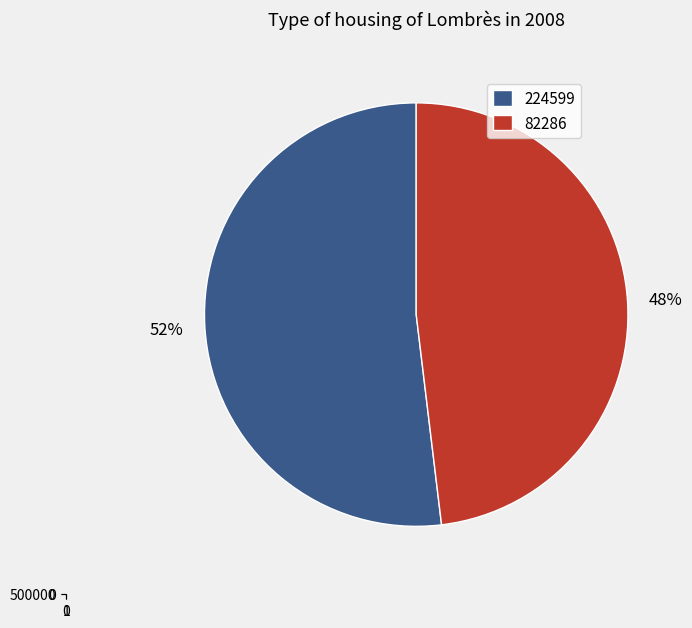

To the nearest percent, what is the combined percentage of 82286 and 224599?

100%